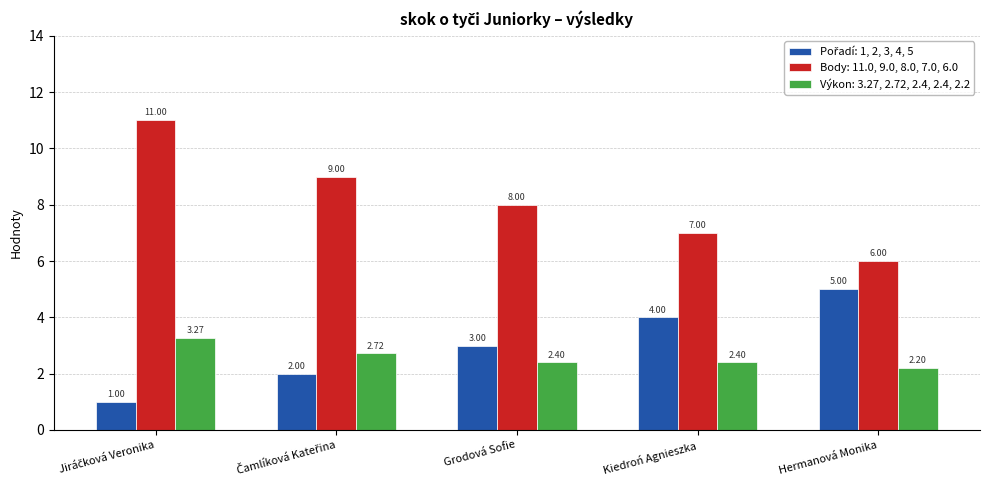

What is the difference between the highest and lowest values at Grodová Sofie?

5.6